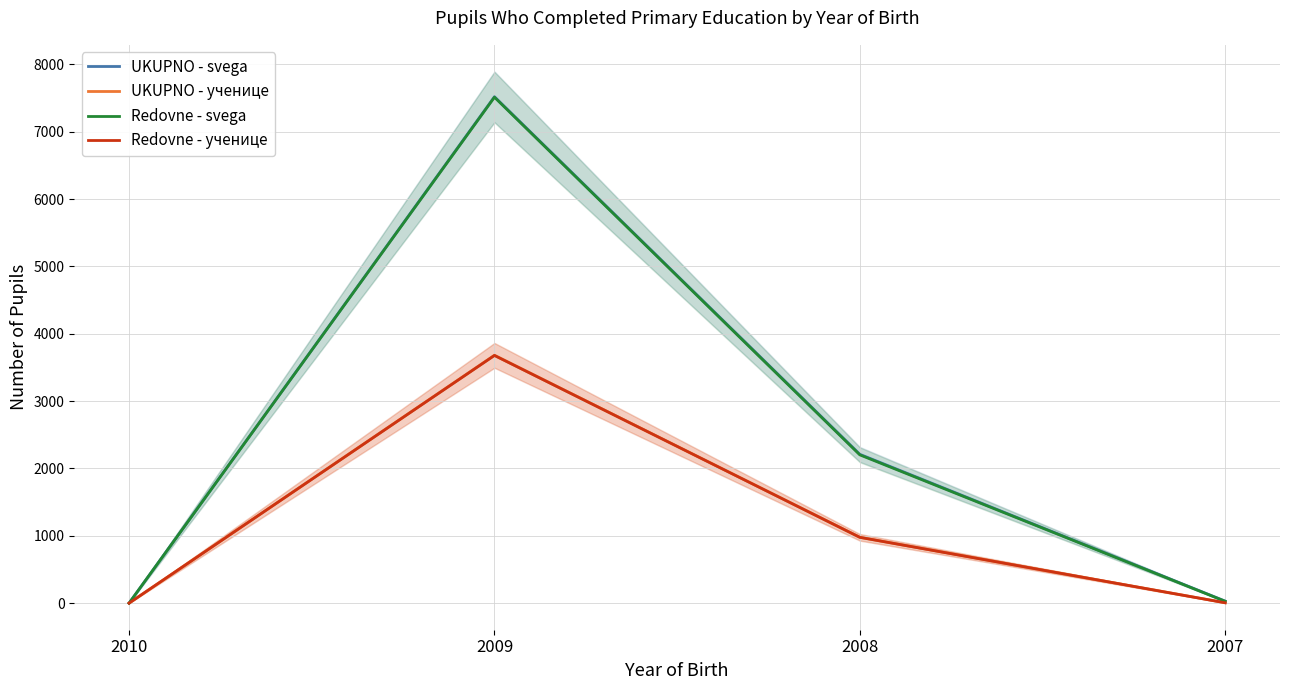

True or false: UKUPNO - svega and Redovne - svega intersect in this chart.

False